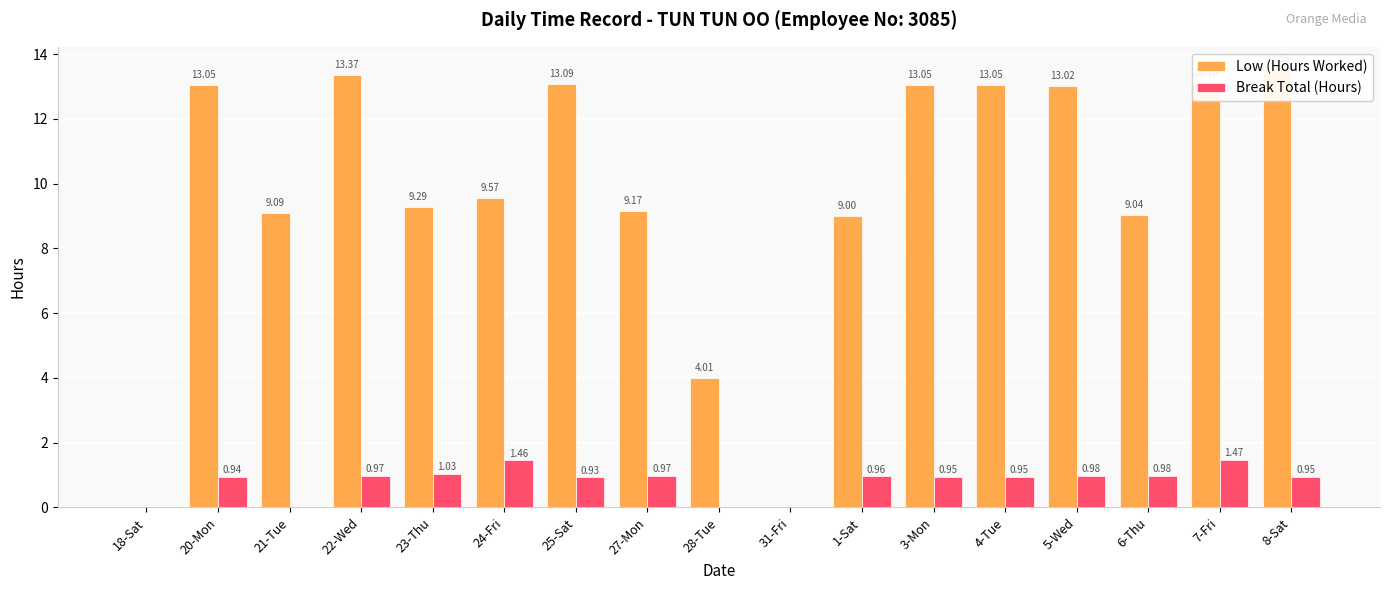

What is the spread (max minus min) of values at 21-Tue?

9.1